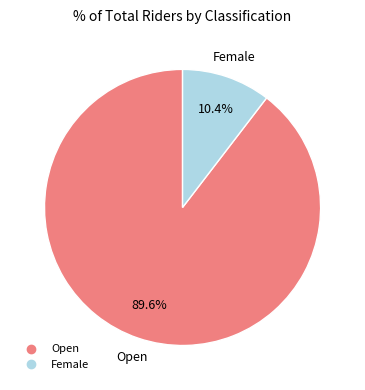

Is there any slice that represents more than half of the pie?

Yes